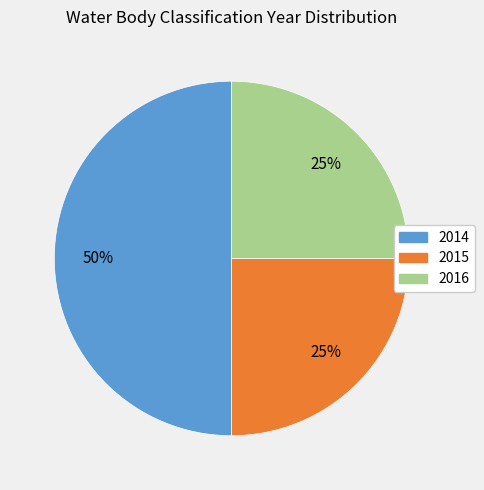

Approximately how many times larger is the value at 2016 compared to 2015?

1.0